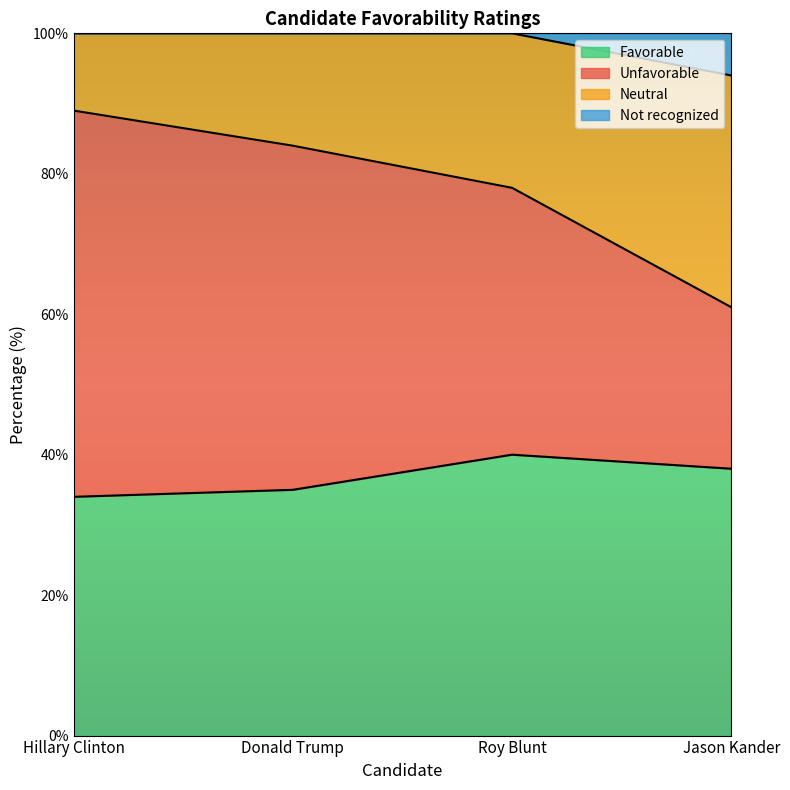

What is the maximum value shown in the chart?

100